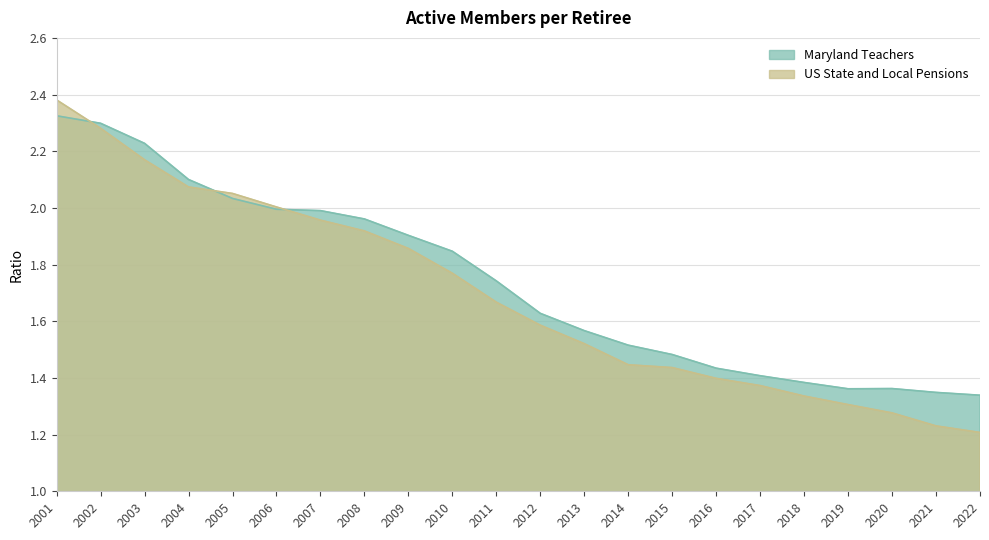

At which category is the sum across all series the highest?

2001